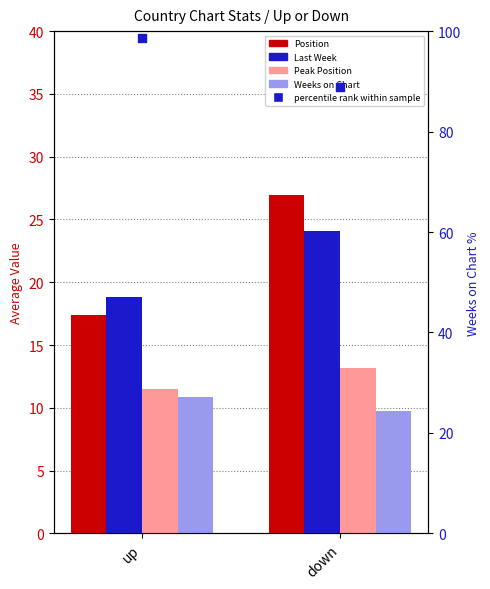

What is the total value across all series at up?

58.6